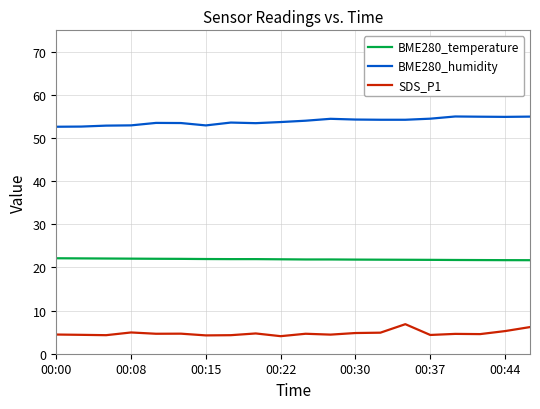

True or false: BME280_humidity and SDS_P1 cross at least once.

False